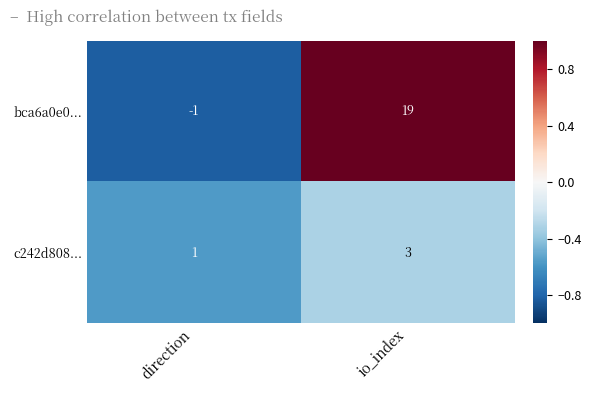

What is the sum of all bca6a0e0... values?

18